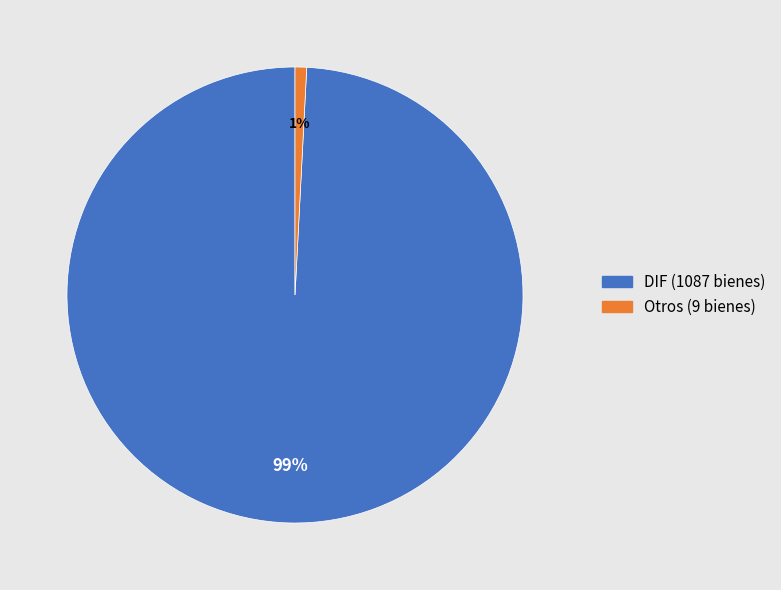

To the nearest percent, what is the difference between the largest and smallest slice percentages?

98%